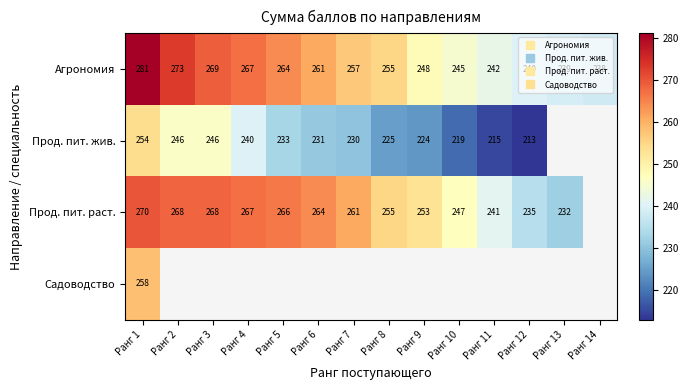

Which series has the widest spread of values?

Агрономия